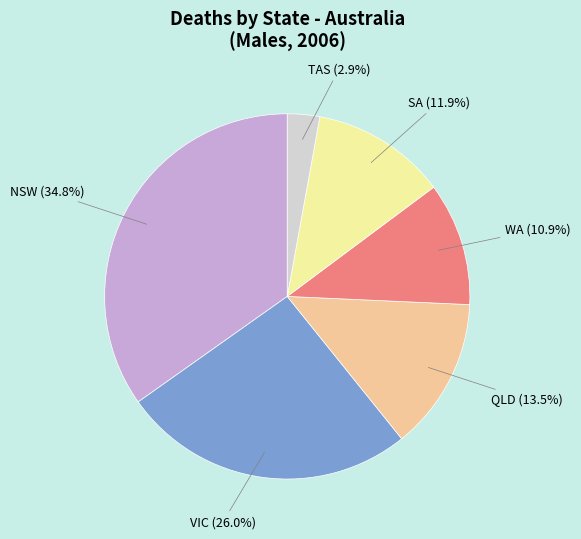

Count the number of slices in the pie.

6